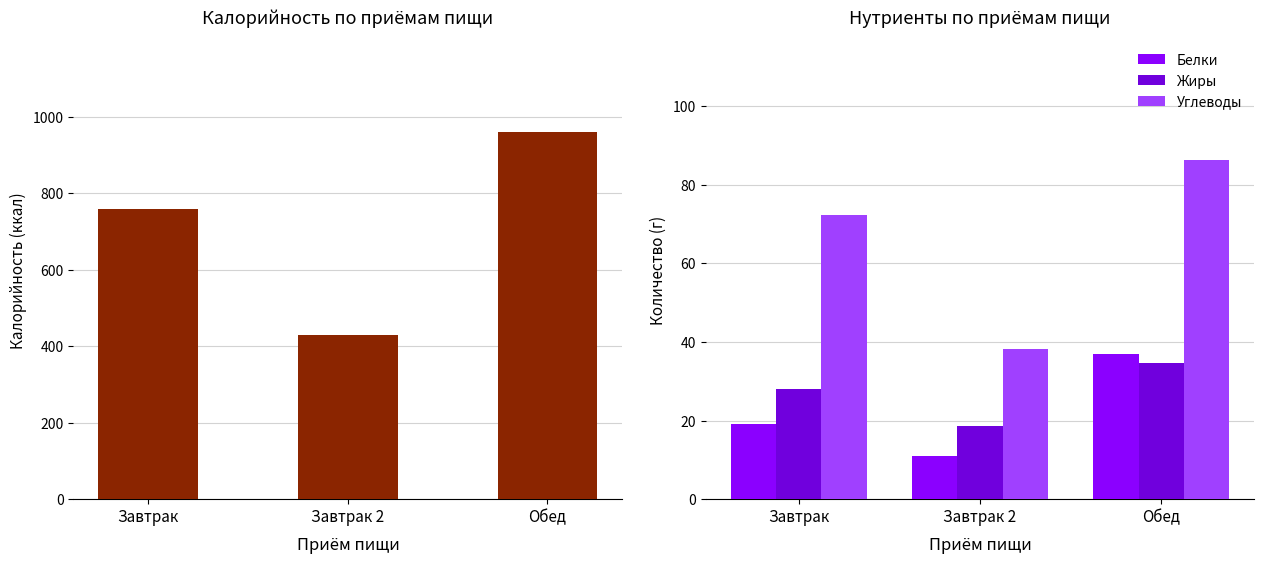

Between Завтрак 2 and Обед, which is larger?

Обед